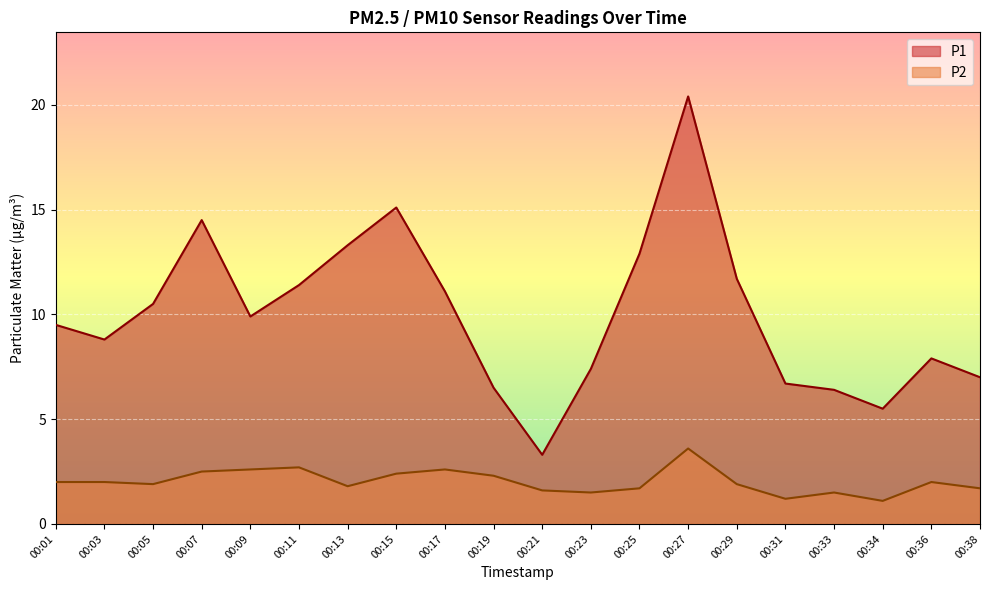

What is the average value of the P2 series?

2.0